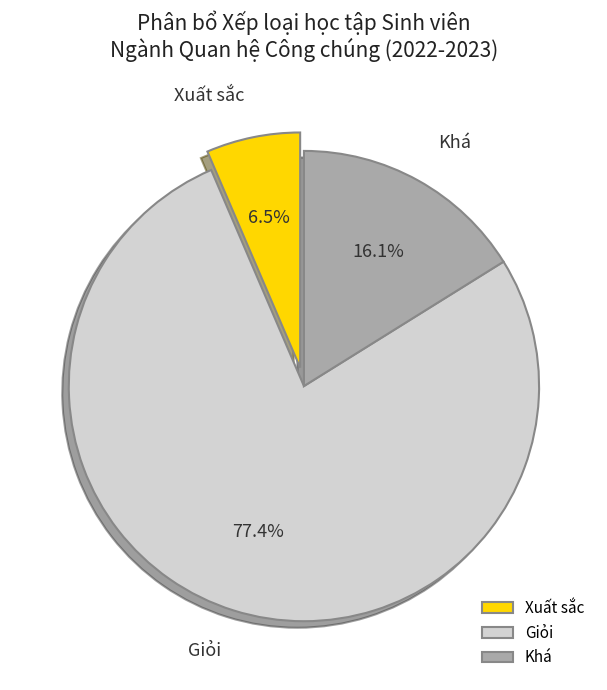

Which category has the biggest portion of the pie?

Giỏi